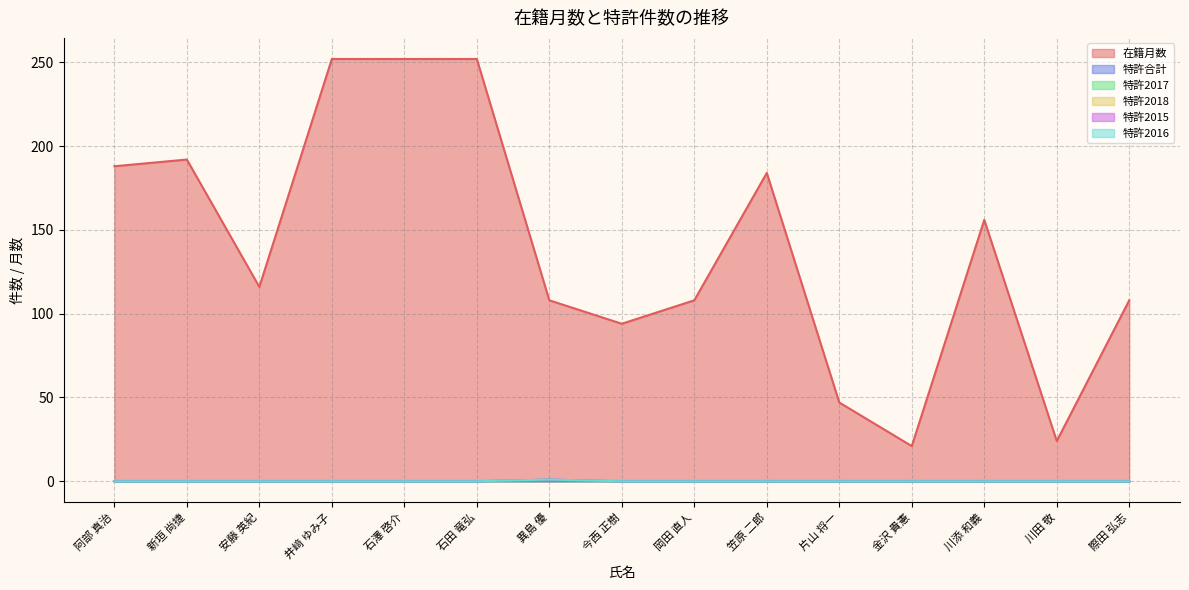

True or false: 在籍月数 and 特許合計 cross at least once.

False